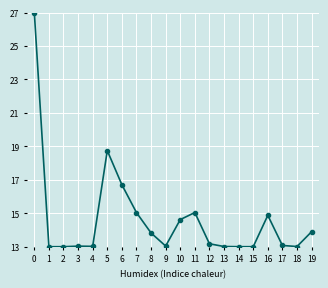

What is the change in value from 1 to 11?

+2.0